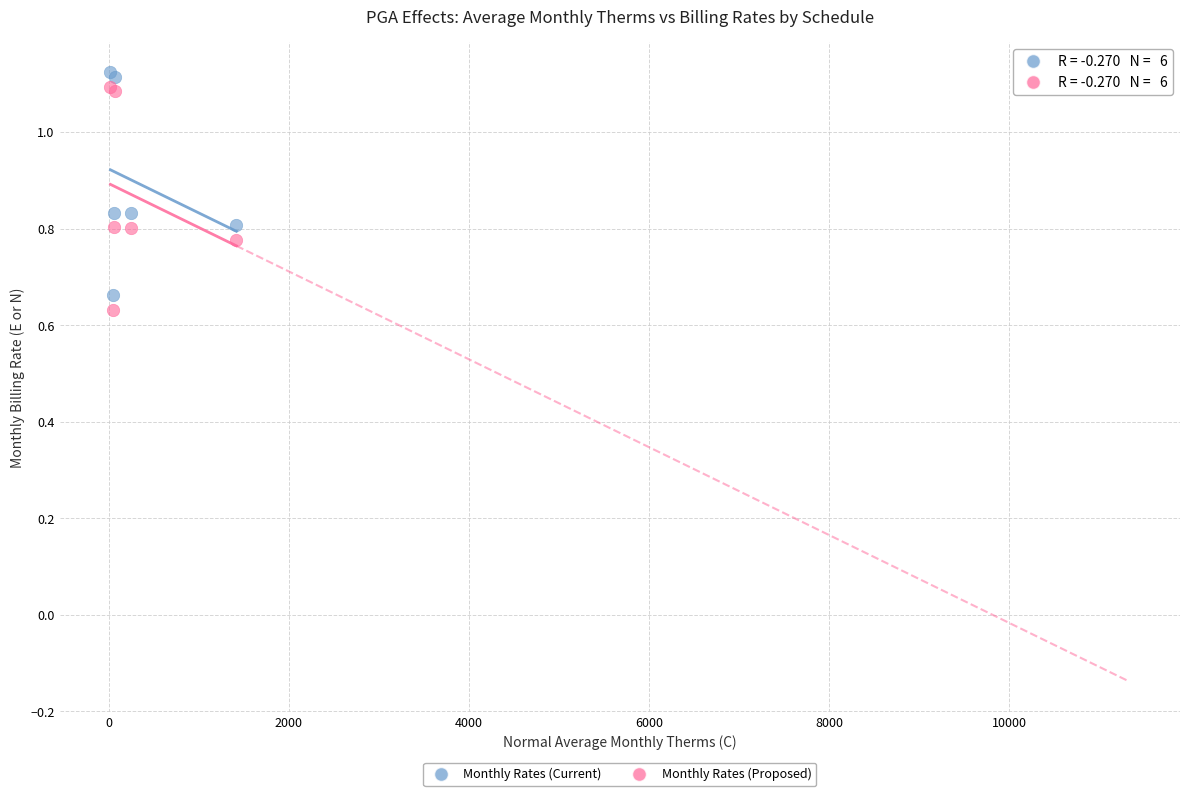

What is the X range (max minus min) for the scatter plot?

1398.0